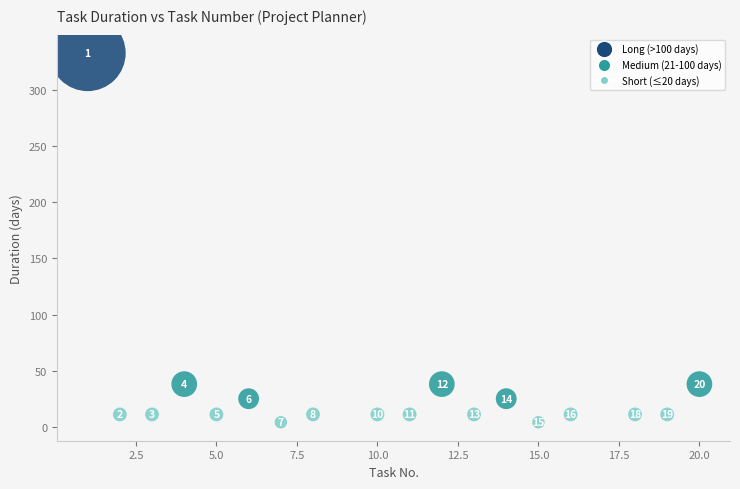

What is the range of X values (max minus min)?

19